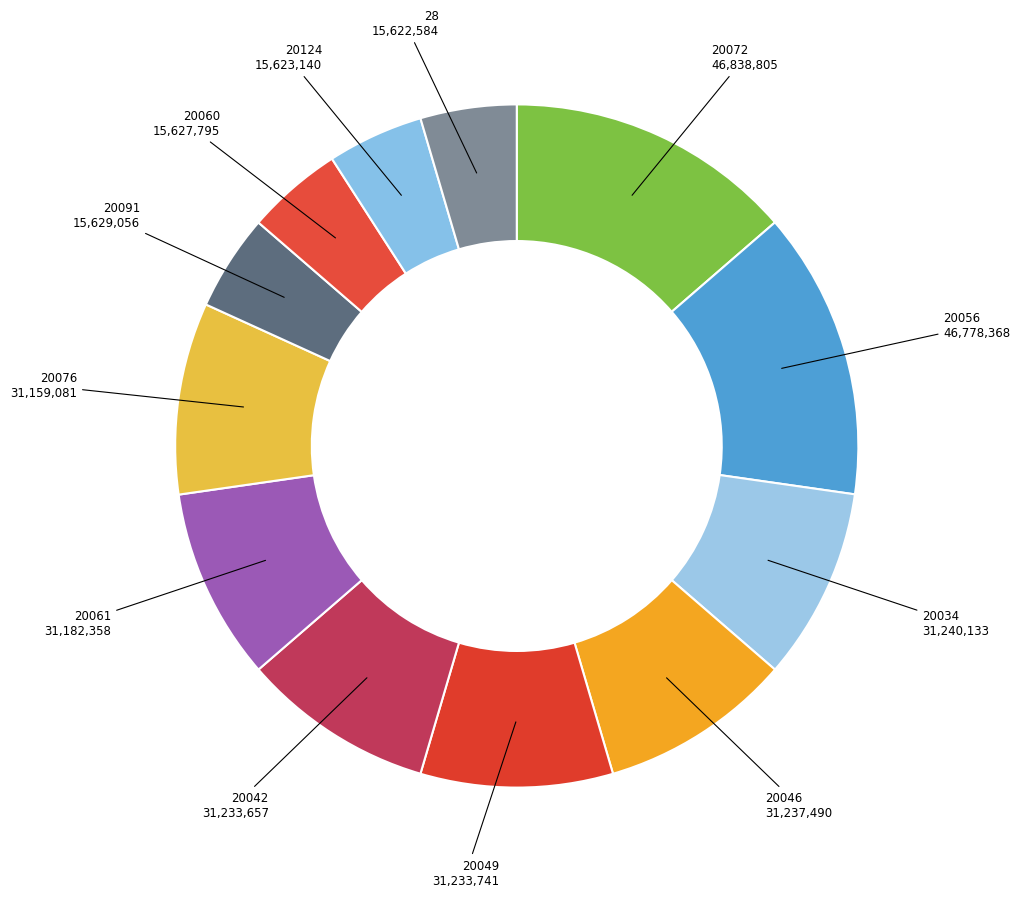

Does any single category account for the majority?

No